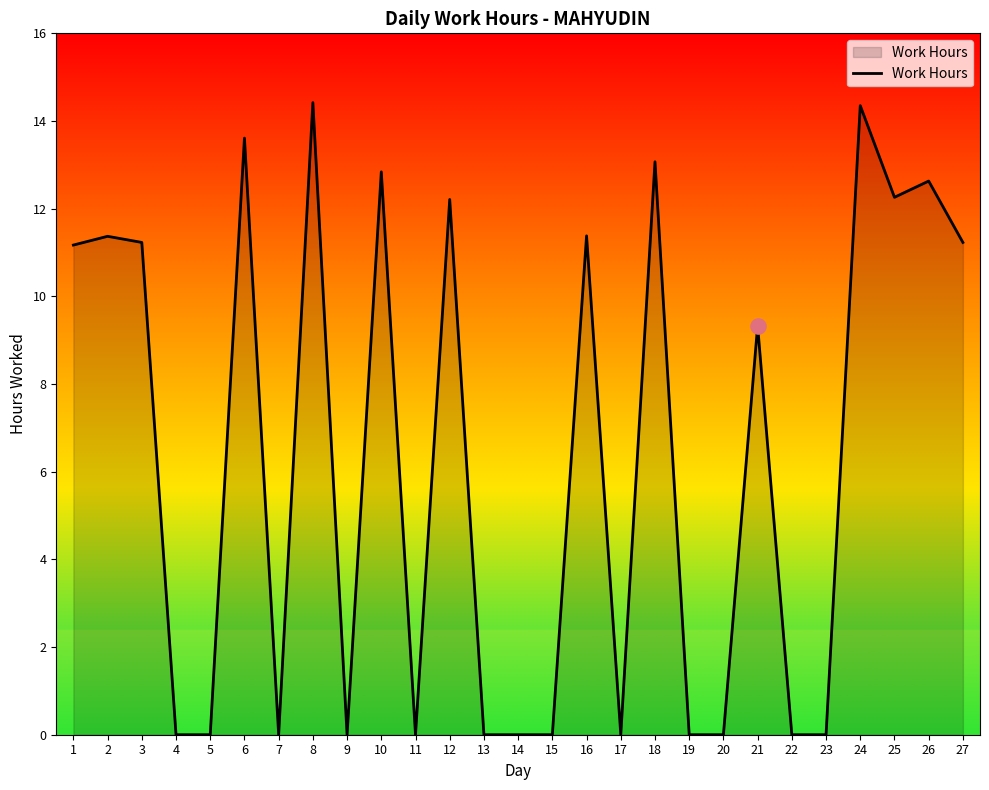

What is the change in value from 6 to 27?

-2.4